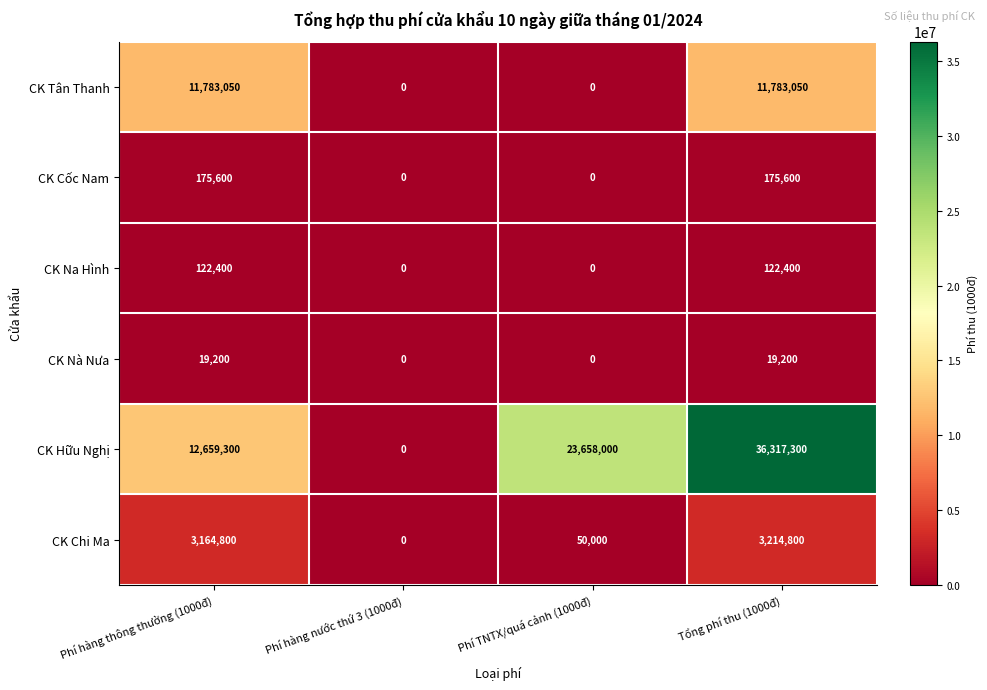

Which category has the highest value in the CK Hữu Nghị series?

Tổng phí thu (1000đ)